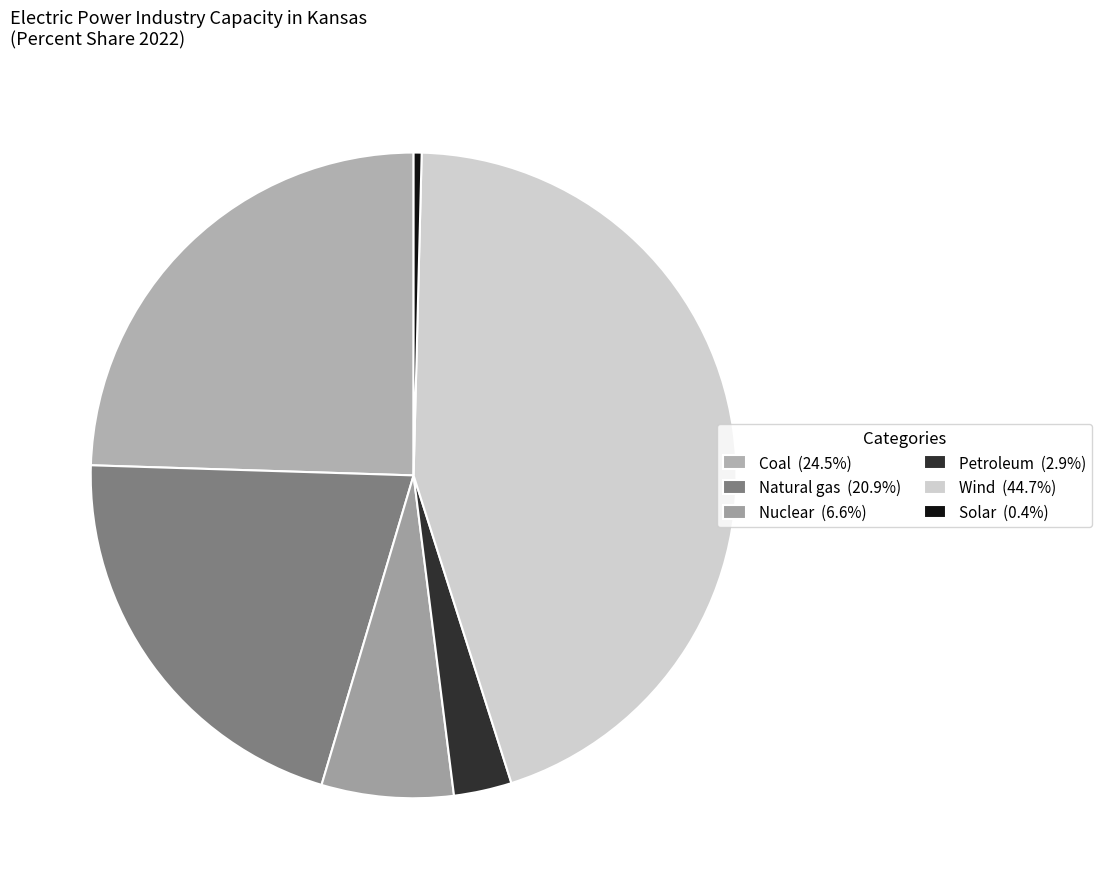

Is it true that Nuclear is 19% of the pie?

False